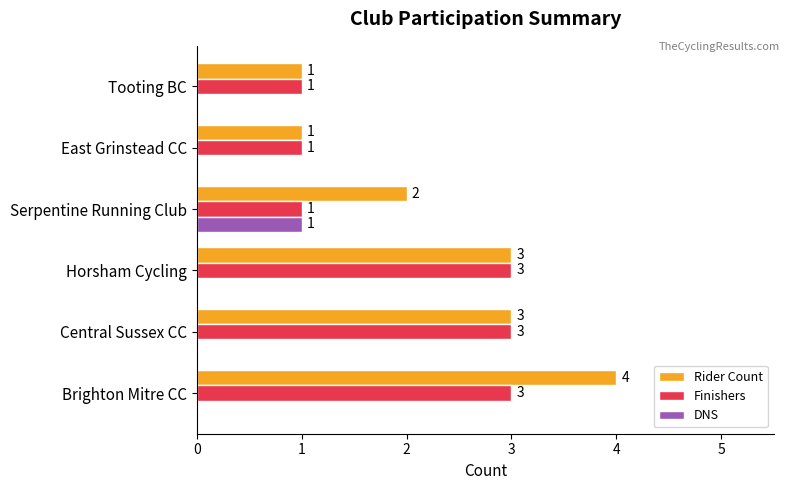

What is the total value across all series at Central Sussex CC?

6